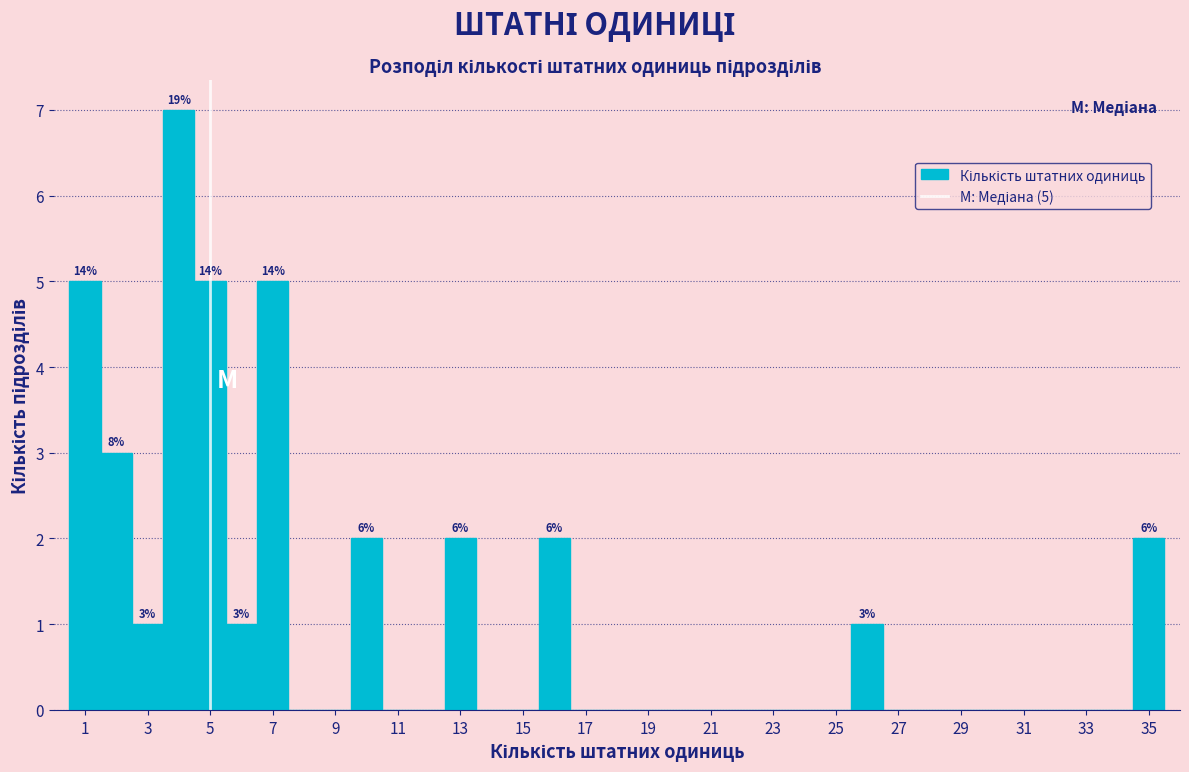

Over which range of the x-axis is the bar tallest?

3.5 to 4.5